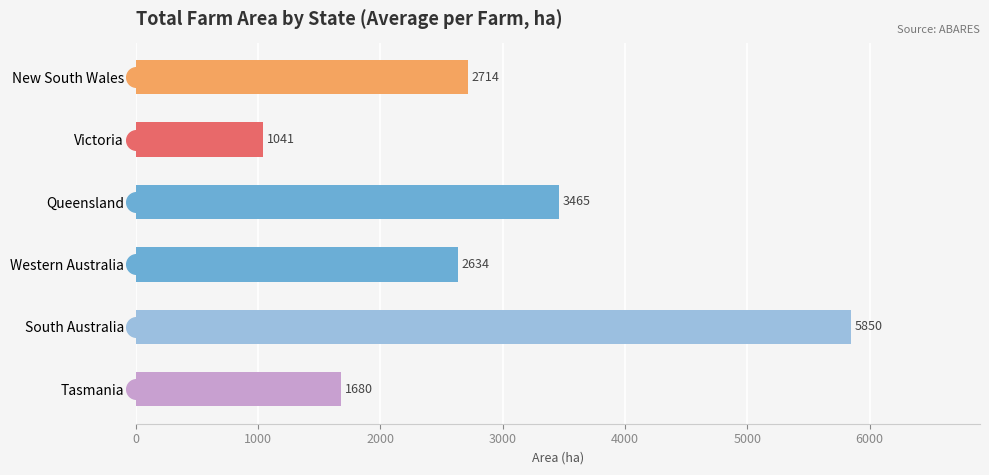

Which has a higher value, Western Australia or New South Wales?

New South Wales